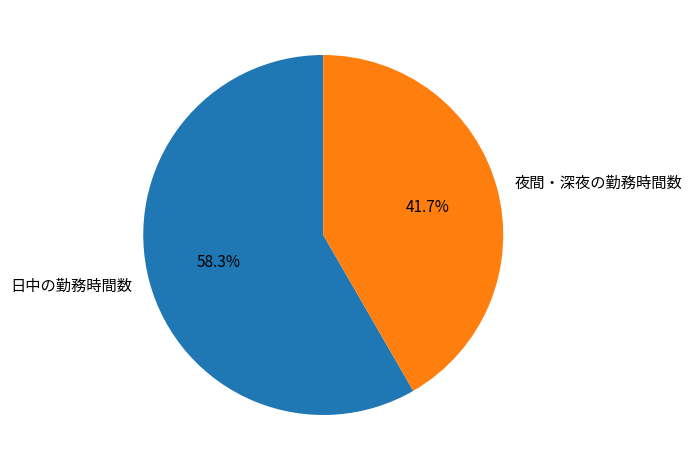

To the nearest percent, what is the difference between the 夜間・深夜の勤務時間数 and 日中の勤務時間数 slice percentages?

17%